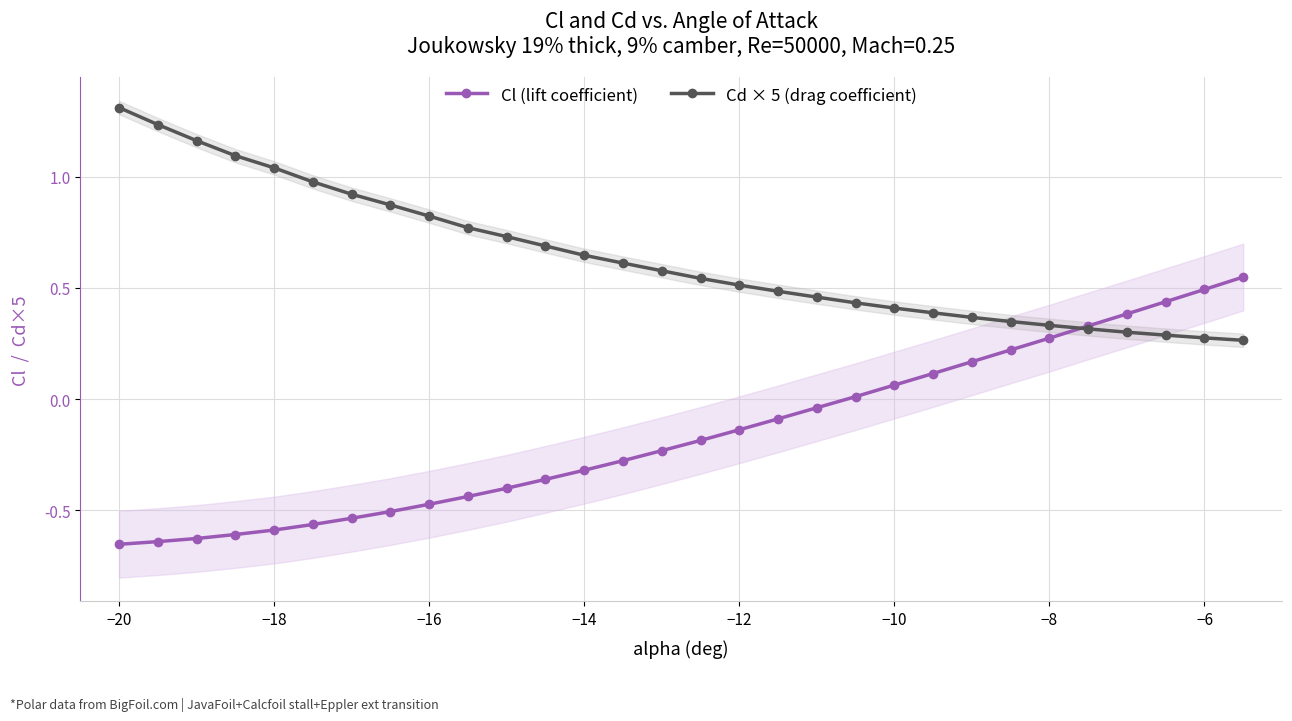

After their last crossing, which series has the higher values: Cd × 5 (drag coefficient) or Cl (lift coefficient)?

Cl (lift coefficient)